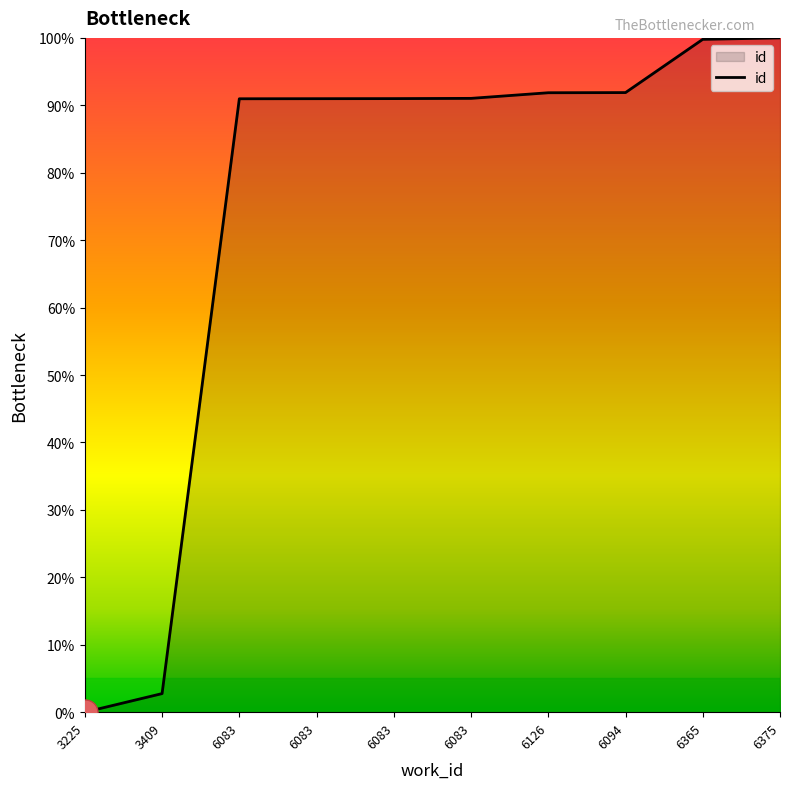

Approximately how many times larger is the value at 6083 compared to 6375?

0.9